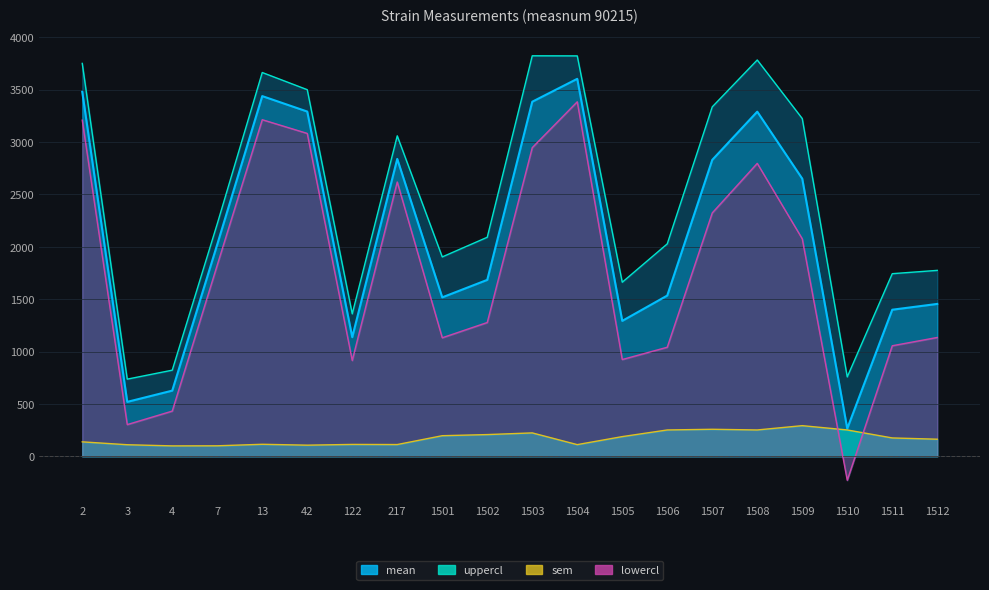

Reading left to right, extract all data points from this chart.

mean: 3479.2	519.6	626.9	2022.1	3437.9	3290.4	1137.2	2838.4	1517.2	1683.9	3384.3	3602.7	1292.6	1534.3	2829.2	3289.3	2649.6	264.6	1399.1	1454.4
uppercl: 3750.0	736.5	822.1	2219.0	3663.1	3499.2	1359.9	3058.7	1903.1	2090.7	3822.6	3821.7	1661.5	2027.7	3335.3	3782.6	3223.5	757.9	1743.0	1774.6
lowercl: 3208.3	302.7	431.6	1825.3	3212.6	3081.7	914.5	2618.0	1131.4	1277.0	2946.0	3383.8	923.7	1041.0	2323.1	2796.0	2075.8	-228.7	1055.1	1134.2
sem: 138.1	110.6	99.5	100.4	114.8	106.4	113.5	112.3	196.8	207.4	223.5	111.7	188.1	251.5	258.1	251.5	292.6	251.5	175.4	163.3